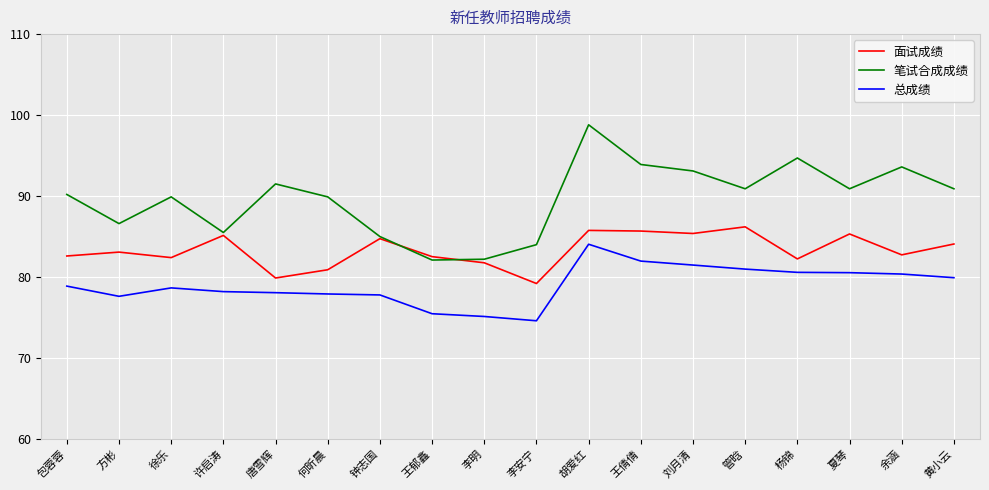

At which category is the sum across all series the highest?

胡爱红